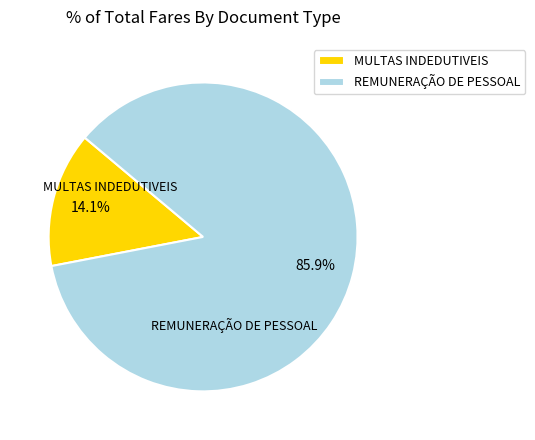

To the nearest percent, what percentage of the pie is REMUNERAÇÃO DE PESSOAL?

86%